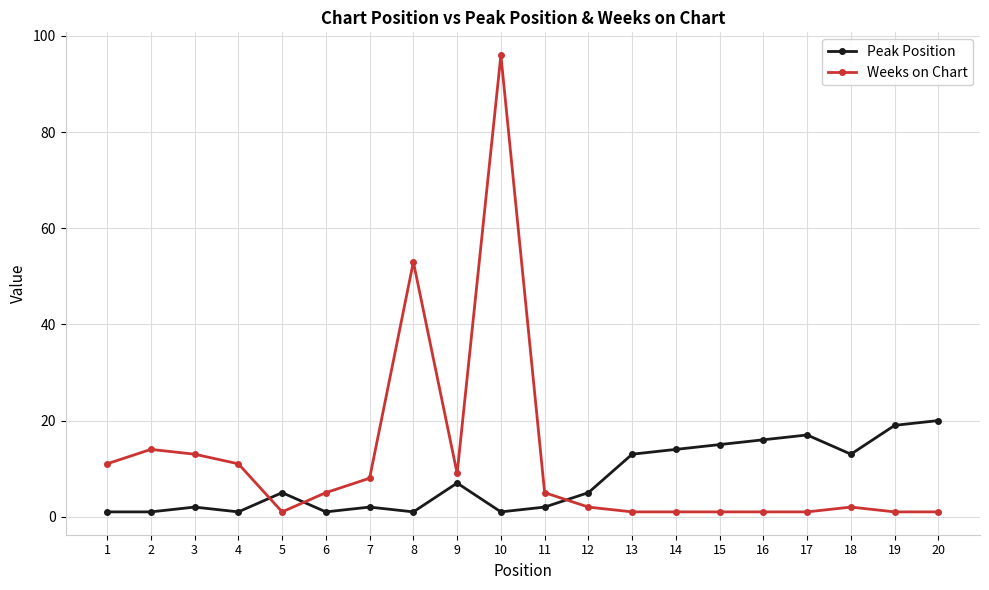

Rank the series by their maximum value, from highest to lowest.

Weeks on Chart, Peak Position